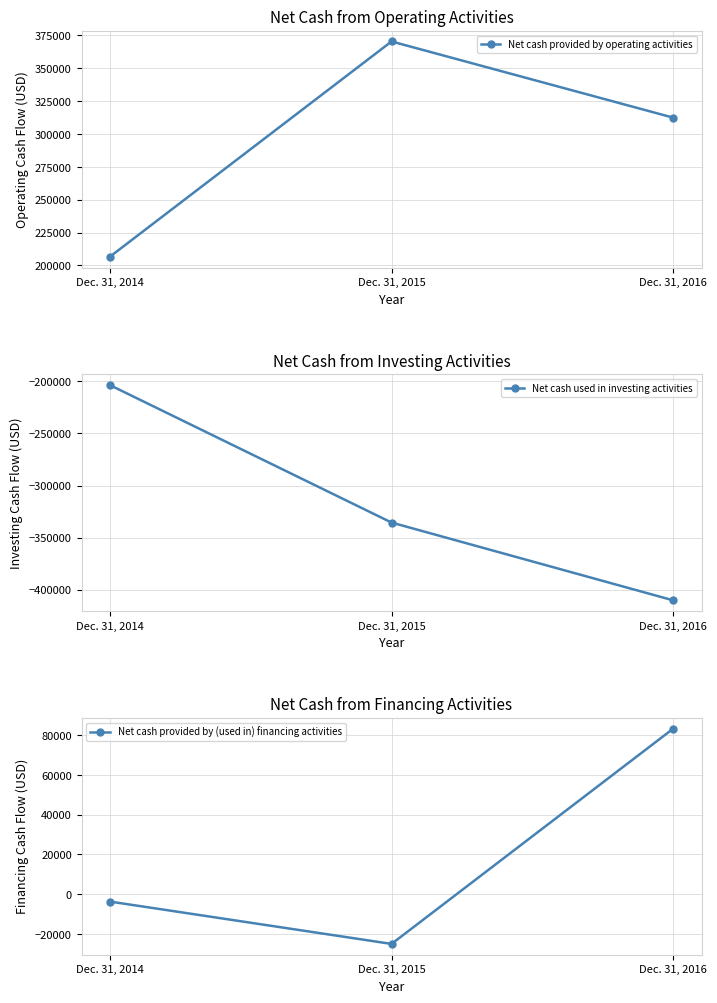

How many Net cash provided by operating activities values are between 206565 and 370392?

3